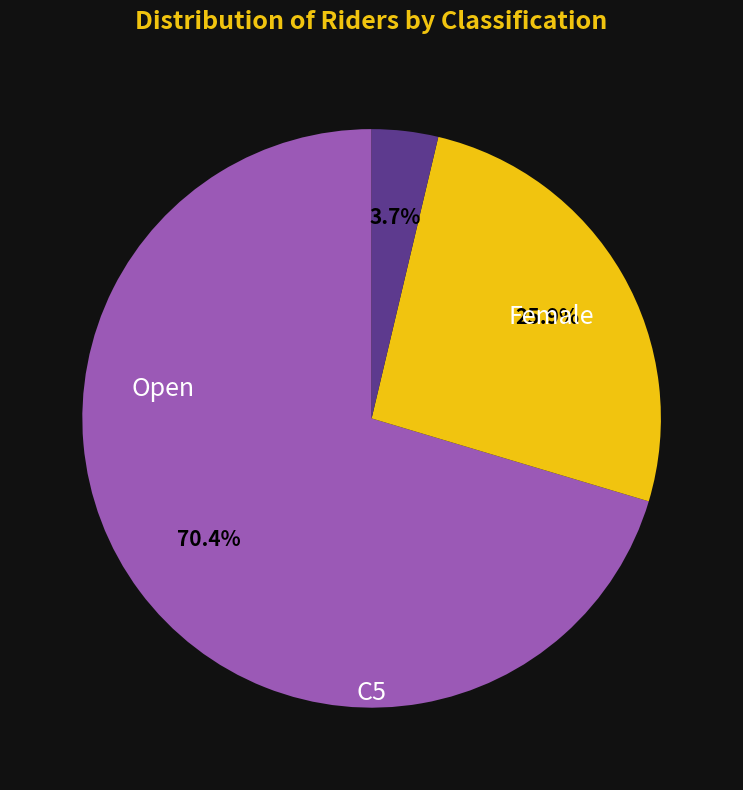

How many segments does this pie chart have?

3